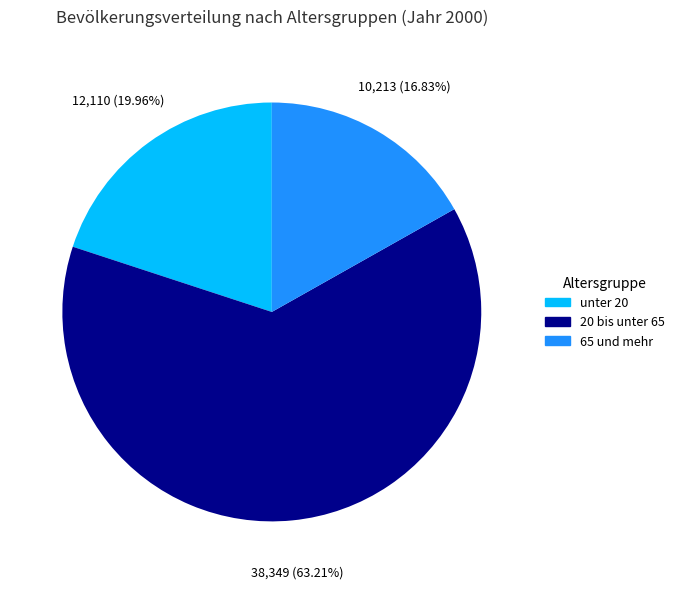

Which has a higher value, 20 bis unter 65 or 65 und mehr?

20 bis unter 65